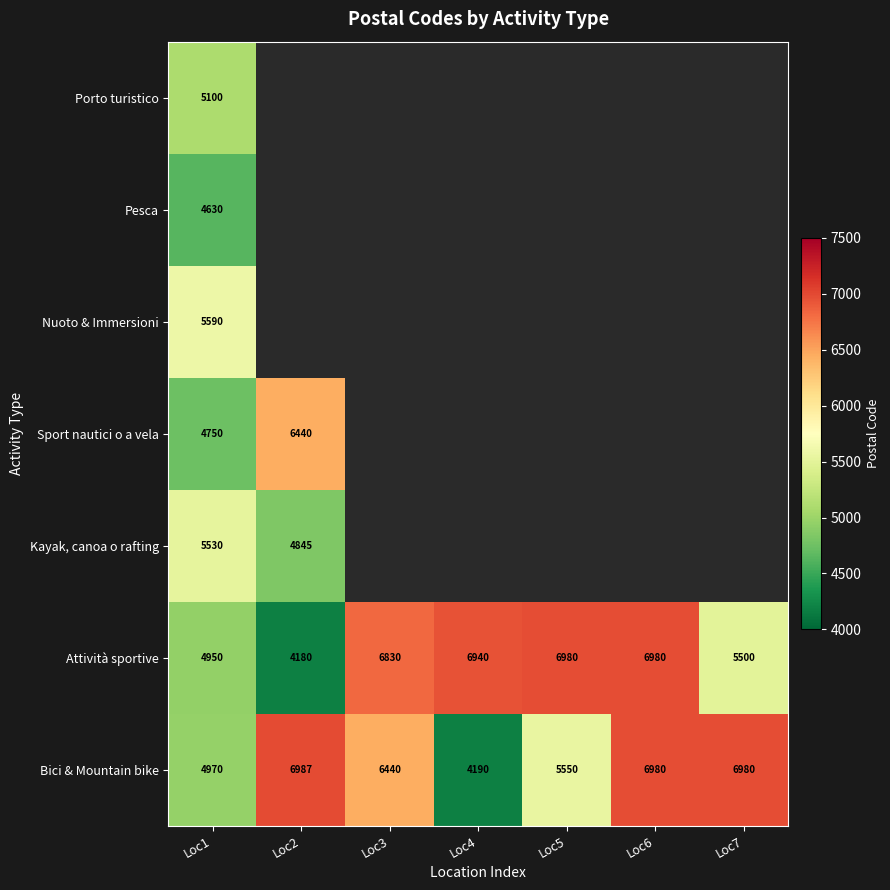

Rank the series at Loc1 from lowest to highest value.

Pesca, Sport nautici o a vela, Attività sportive, Bici & Mountain bike, Porto turistico, Kayak, canoa o rafting, Nuoto & Immersioni